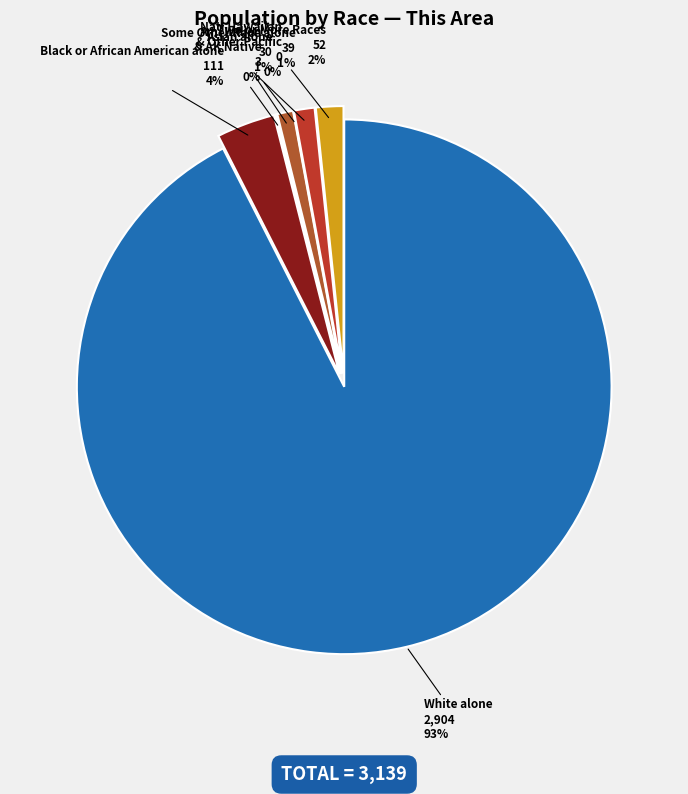

True or false: Asian alone accounts for 1% of the total.

True